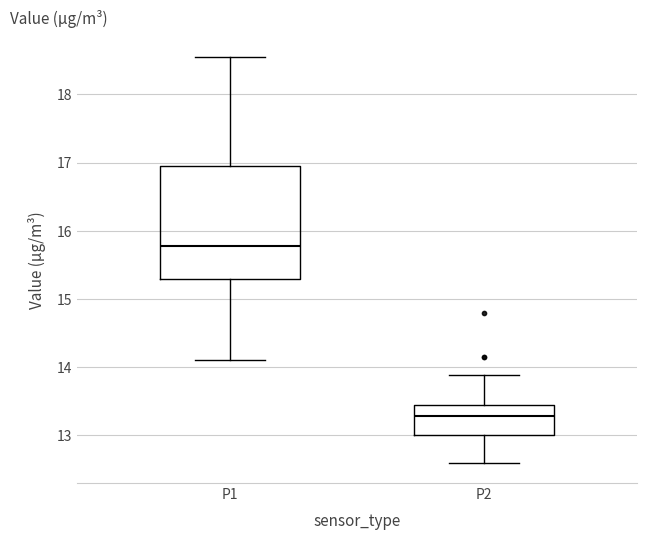

Reading left to right, read every box against the y-axis: the position of its median line, the range the box covers, and the ends of its whiskers. The values are not printed on the chart, so give them approximately, as read against the axis.

P1: median 15.8, box 15.3 to 17.0, whiskers 14.1 to 18.6
P2: median 13.3, box 13.0 to 13.5, whiskers 12.6 to 13.9